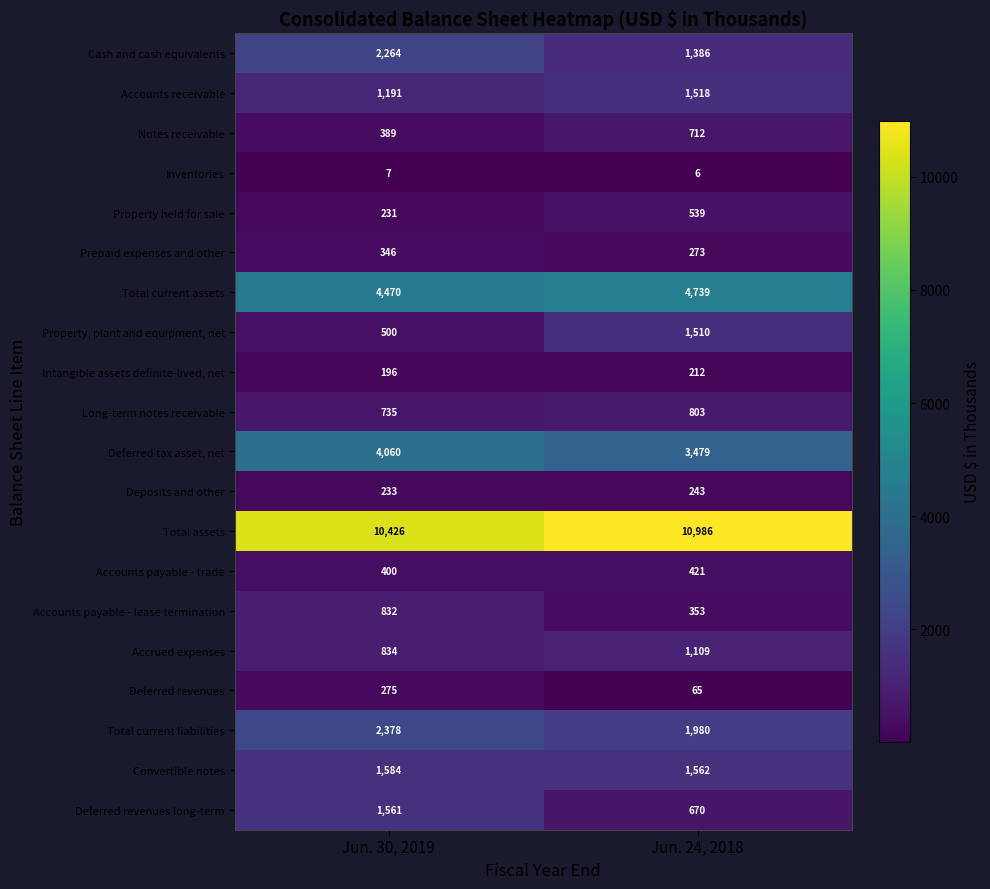

At Jun. 24, 2018, list the series in order from largest to smallest.

Total assets, Total current assets, Deferred tax asset, net, Total current liabilities, Convertible notes, Accounts receivable, Property, plant and equipment, net, Cash and cash equivalents, Accrued expenses, Long-term notes receivable, Notes receivable, Deferred revenues long-term, Property held for sale, Accounts payable - trade, Accounts payable - lease termination, Prepaid expenses and other, Deposits and other, Intangible assets definite-lived, net, Deferred revenues, Inventories